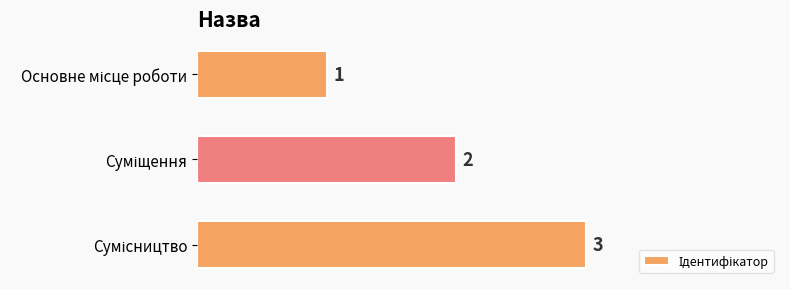

How many bars are there in total?

3